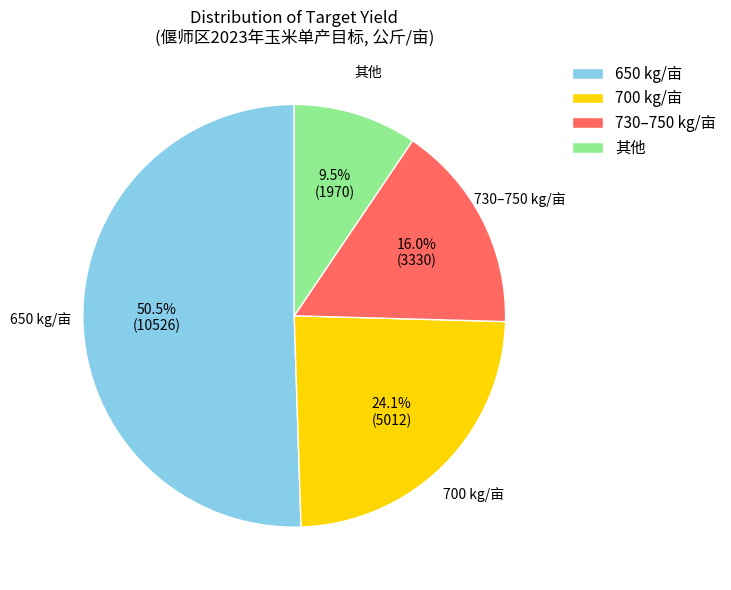

To the nearest percent, what is the average slice percentage?

25%